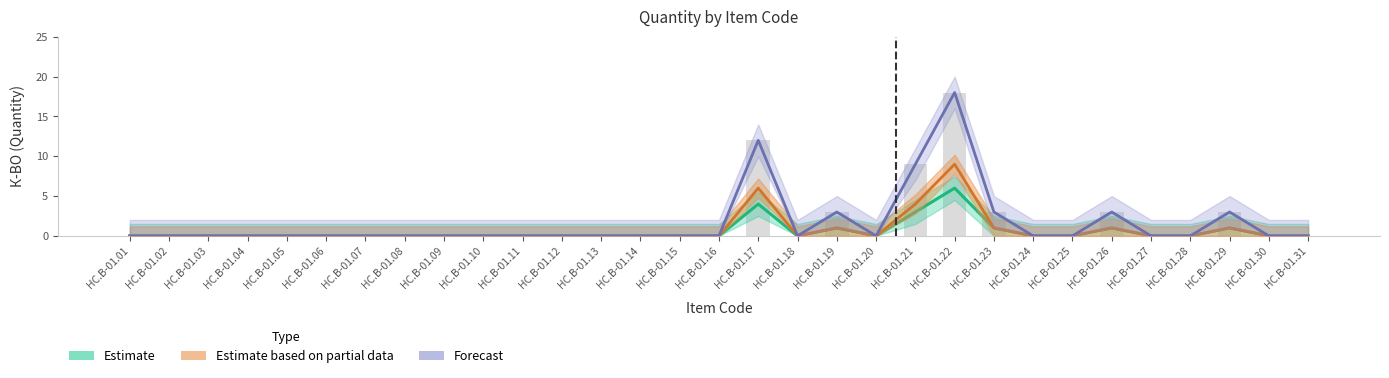

How many data points in Estimate based on partial data are above 0?

7